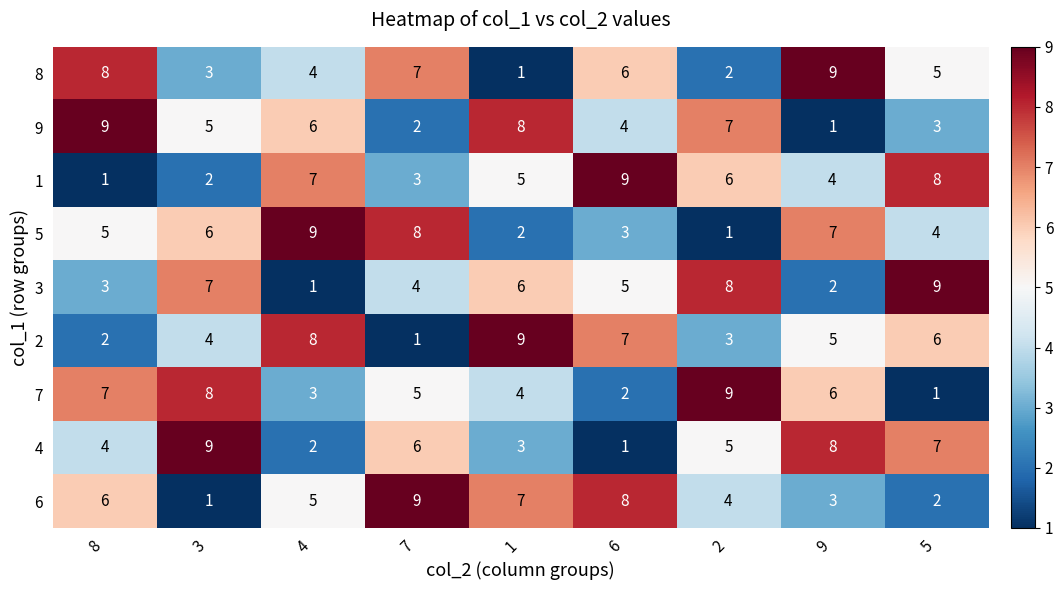

How many distinct data groups are displayed?

9